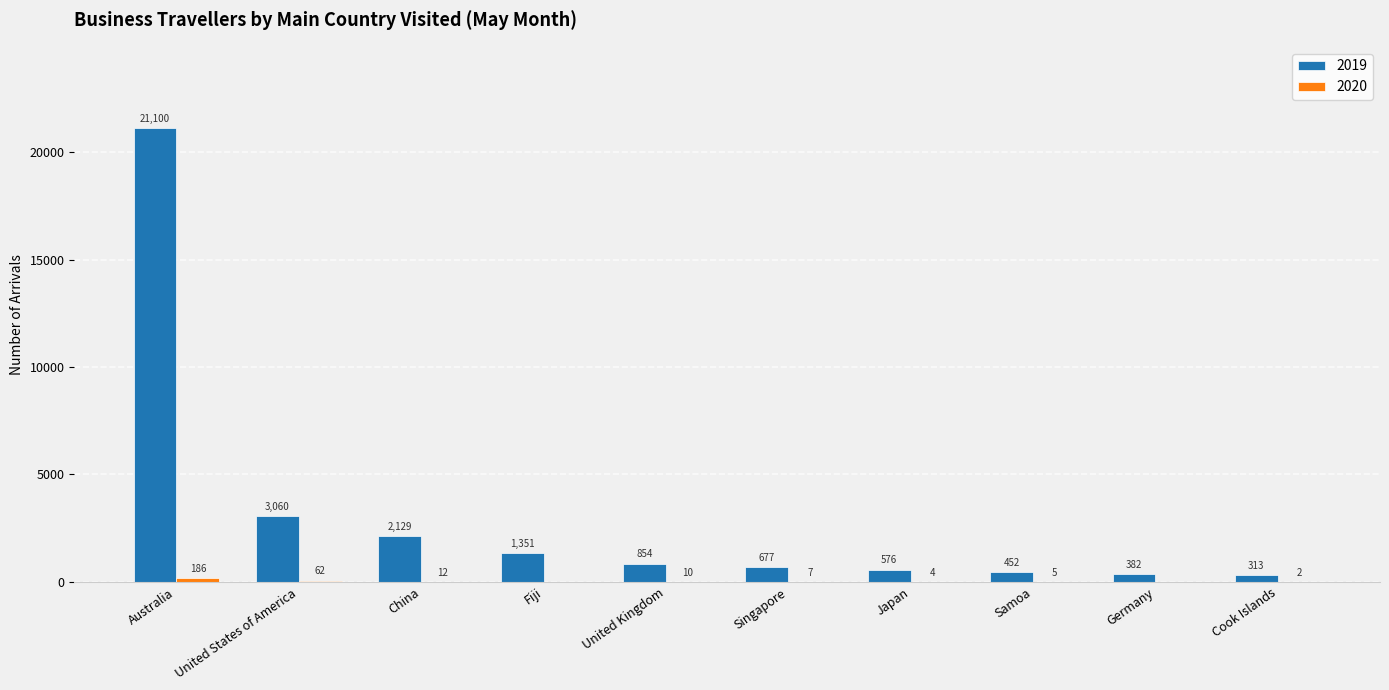

What is the approximate value of 2019 at China?

2129